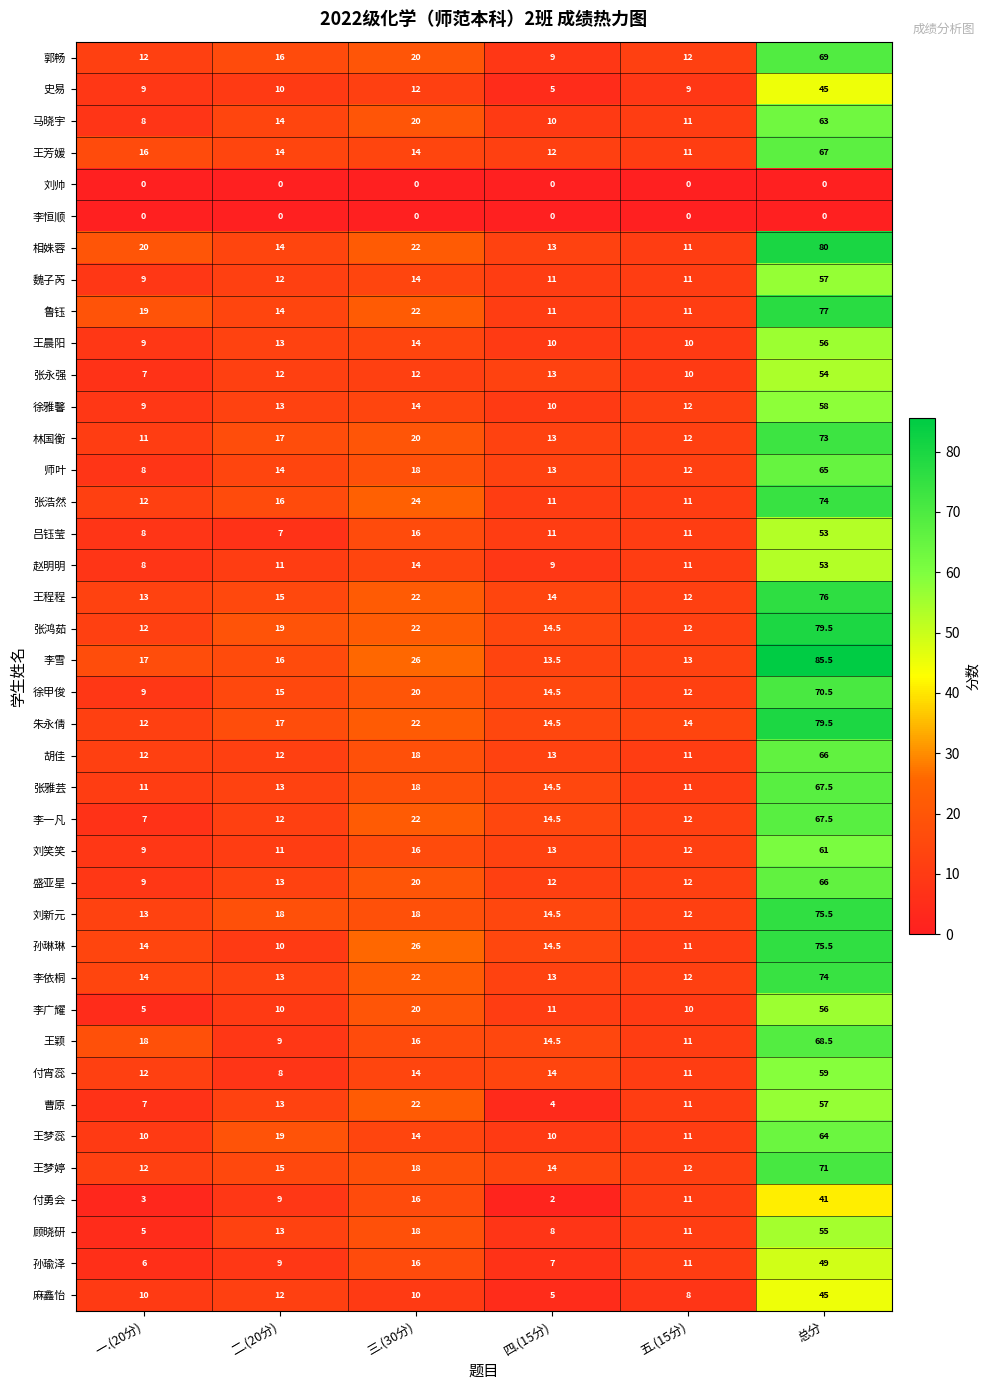

True or false: 鲁钰 has a value of 77.0 at 总分.

True